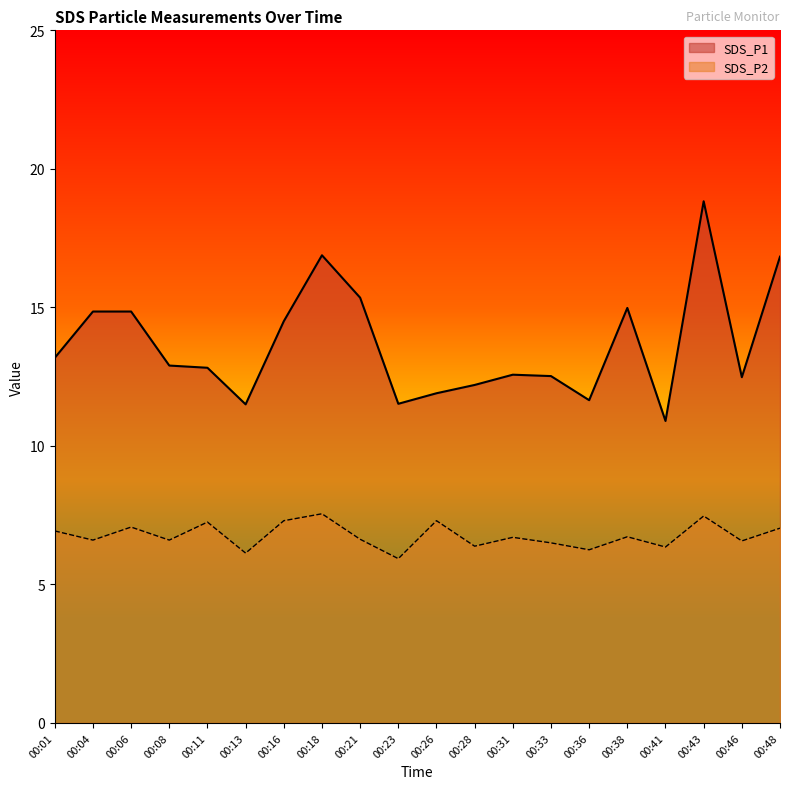

What is the value of the SDS_P1 point at the 13th from the left?

12.6